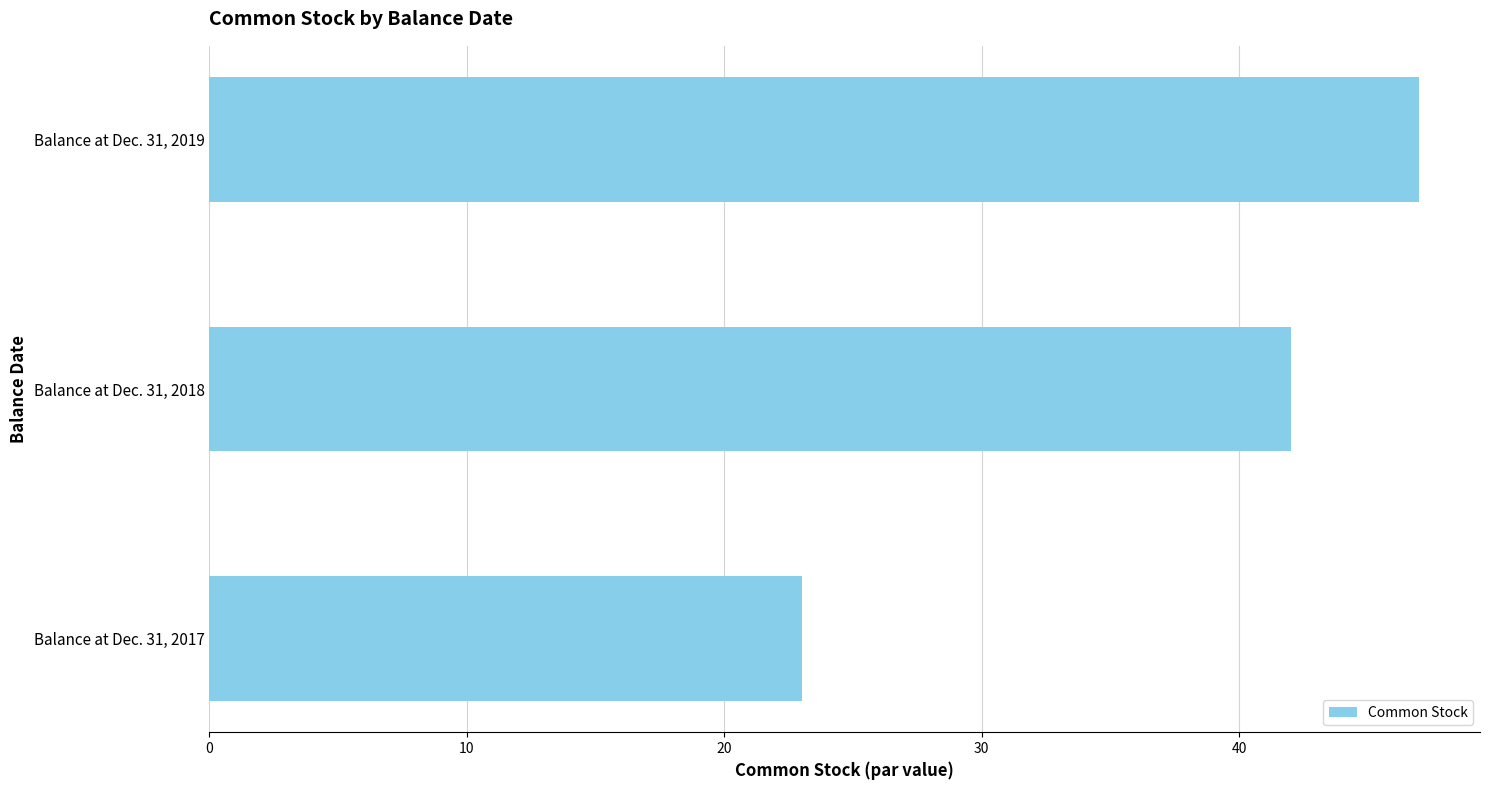

Reading bottom to top, extract all data points from this chart.

23	42	47